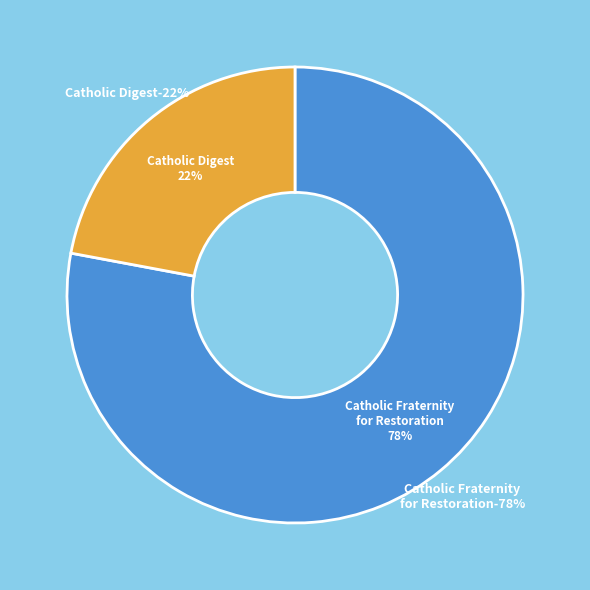

To the nearest percent, what is the difference between the Catholic Fraternity for Restoration and Catholic Digest slice percentages?

56%